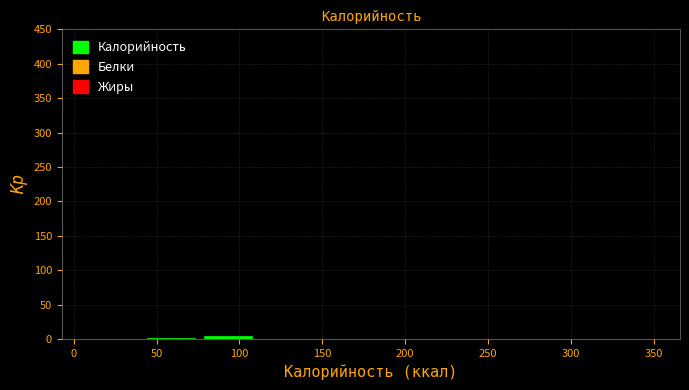

Reading left to right, list every bar in this chart as the range it spans on the x-axis followed by its height. Neither the bar edges nor the heights are printed on the chart, so give them approximately, as read against the axes.

5 to 40: under 5
40 to 75: under 5
75 to 110: under 5
110 to 145: 0
145 to 180: 0
180 to 215: under 5
215 to 250: under 5
250 to 285: 0
285 to 315: 0
315 to 350: under 5